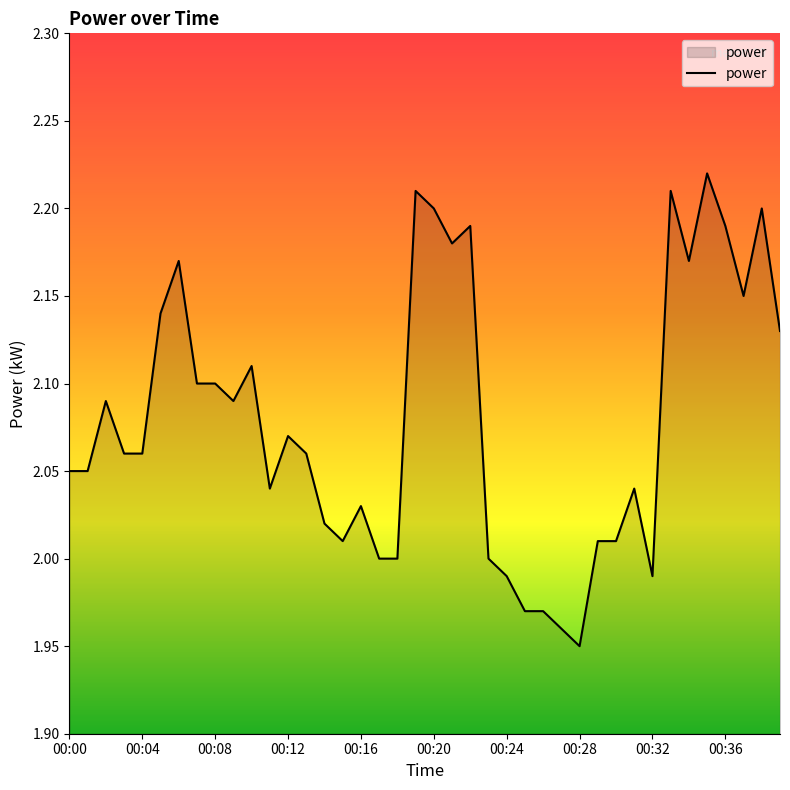

What is the value of the 34th point from the left?

2.2